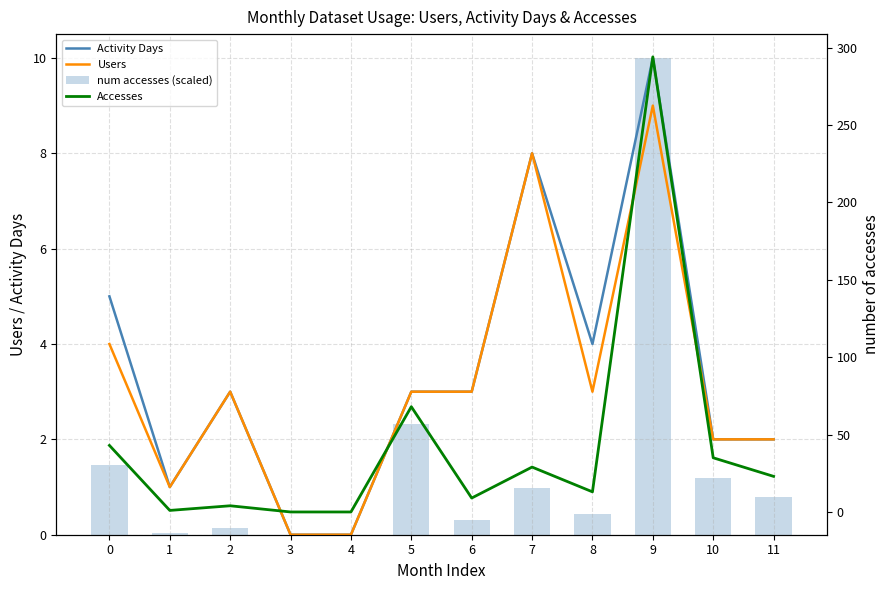

Are the bars horizontal?

No